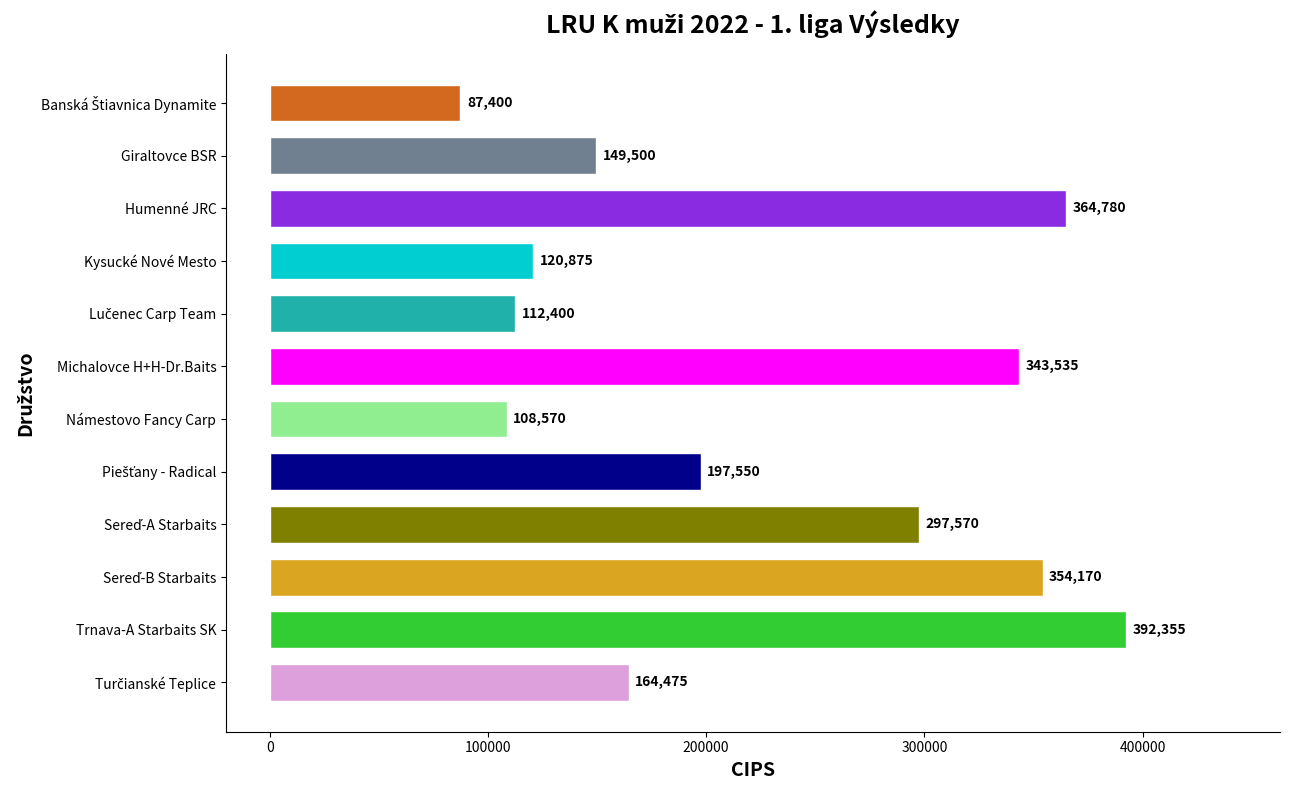

Which has a higher value, Trnava-A Starbaits SK or Humenné JRC?

Trnava-A Starbaits SK